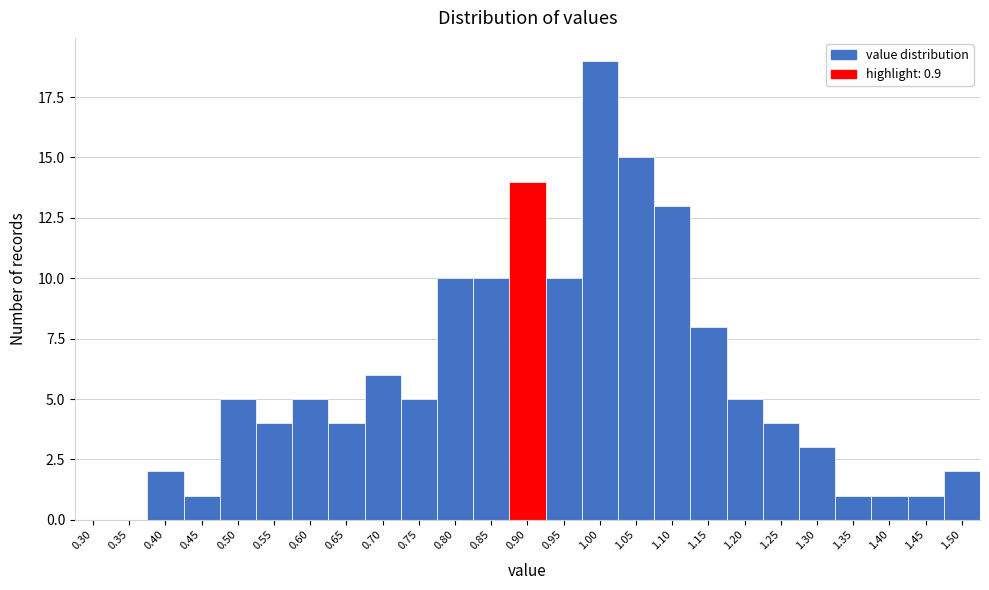

Reading left to right, extract all data points from this chart.

0.30=0	0.35=0	0.40=2	0.45=1	0.50=5	0.55=4	0.60=5	0.65=4	0.70=6	0.75=5	0.80=10	0.85=10	0.90=14	0.95=10	1.00=19	1.05=15	1.10=13	1.15=8	1.20=5	1.25=4	1.30=3	1.35=1	1.40=1	1.45=1	1.50=2